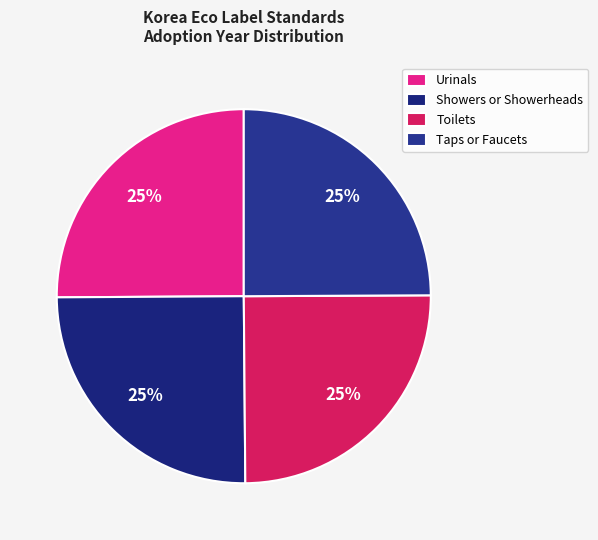

What percentage is the Urinals slice, to the nearest percent?

25%